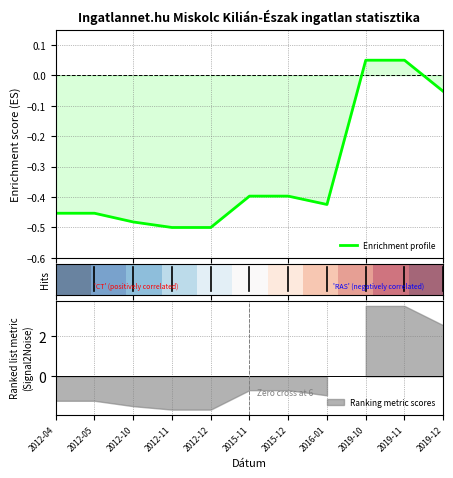

What is the value of the Enrichment profile point at the 7th from the left?

-0.4